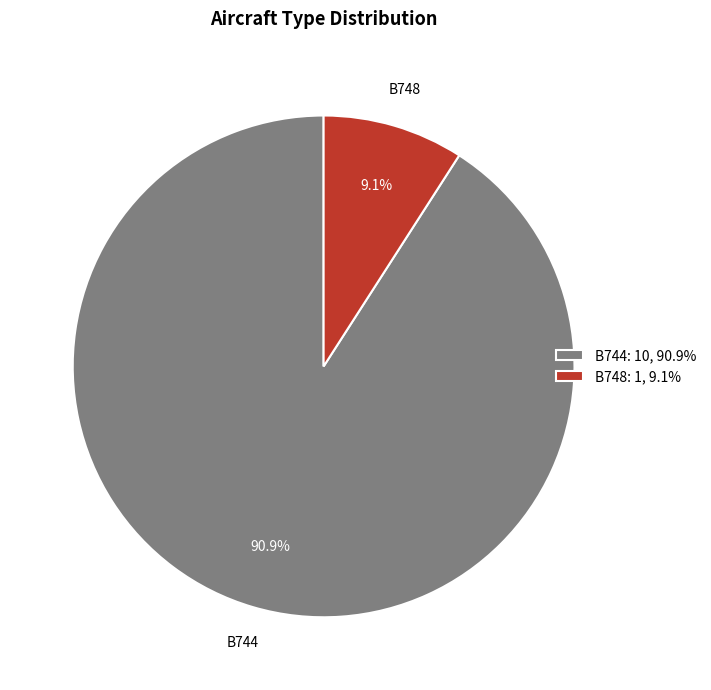

What is the total percentage of B748 and B744?

100.0%